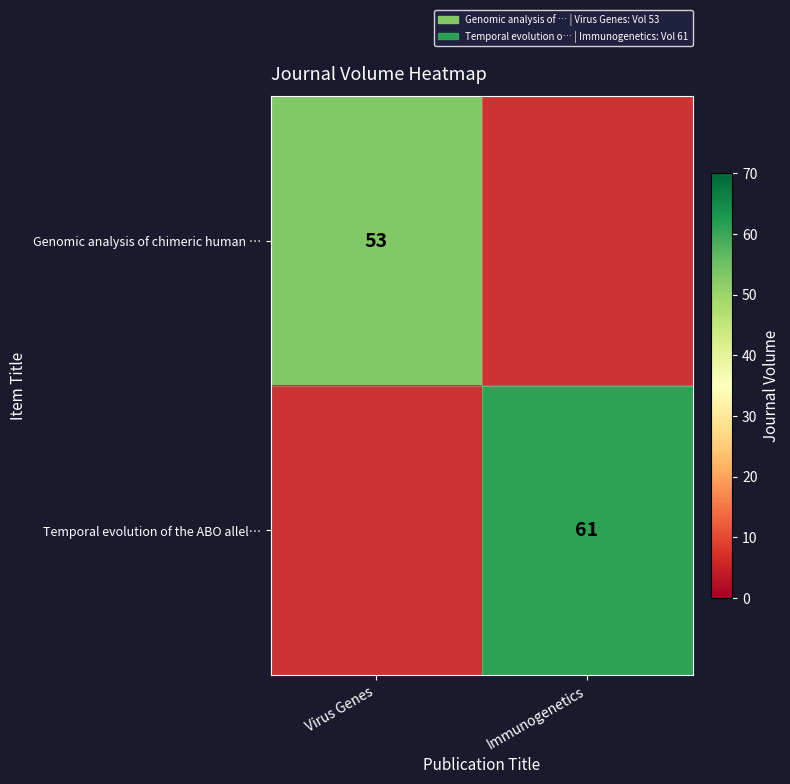

What is the greatest value displayed?

61.0